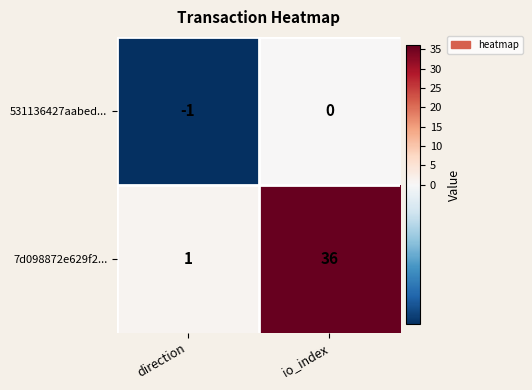

At direction, list the series in order from largest to smallest.

7d098872e629f2..., 531136427aabed...